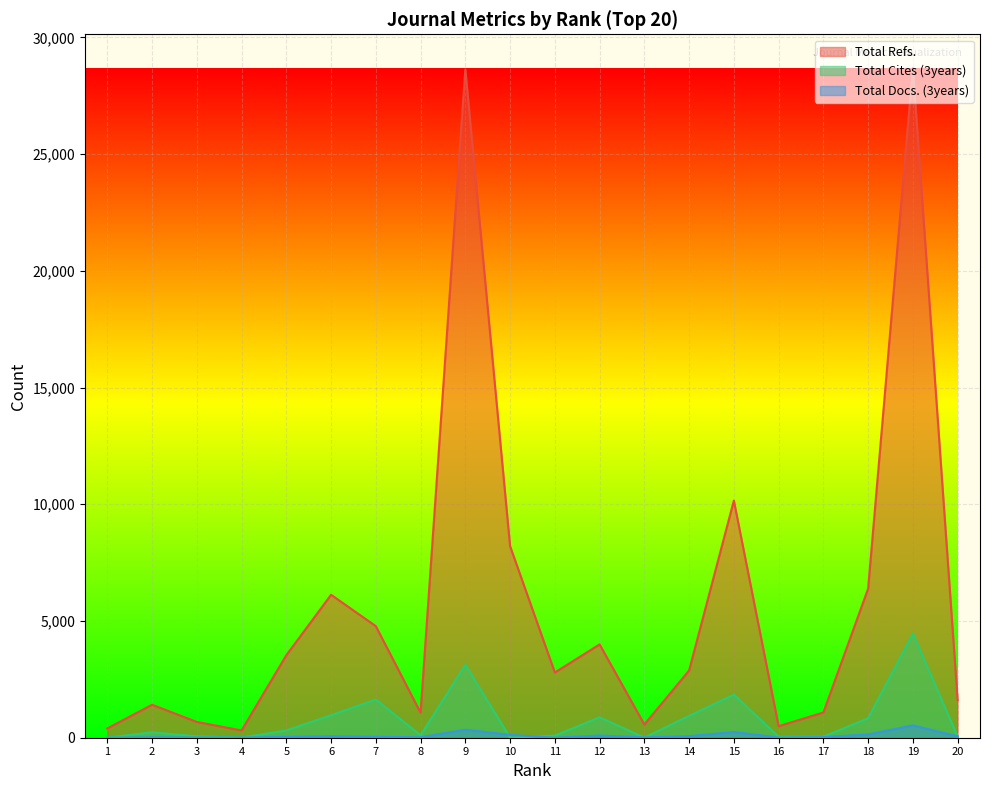

At which category is the sum across all series the highest?

19